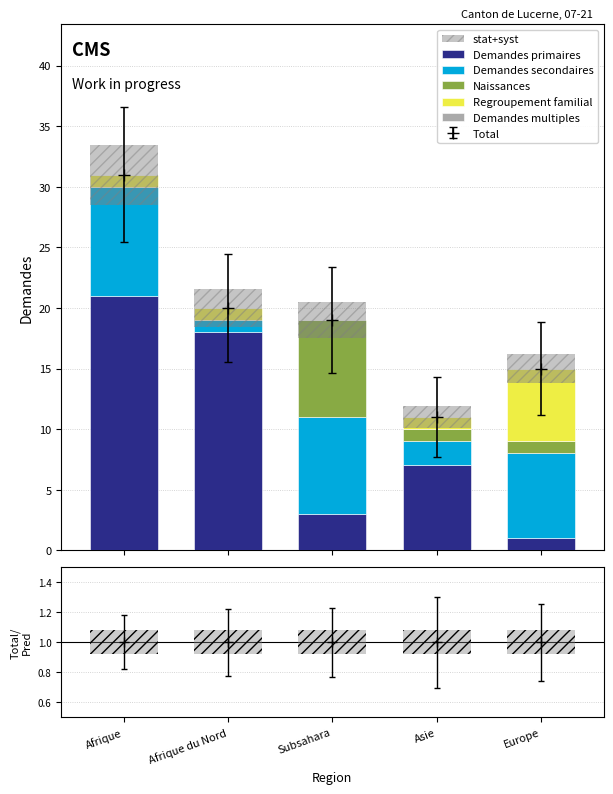

How many data points in Regroupement familial are less than 1?

1